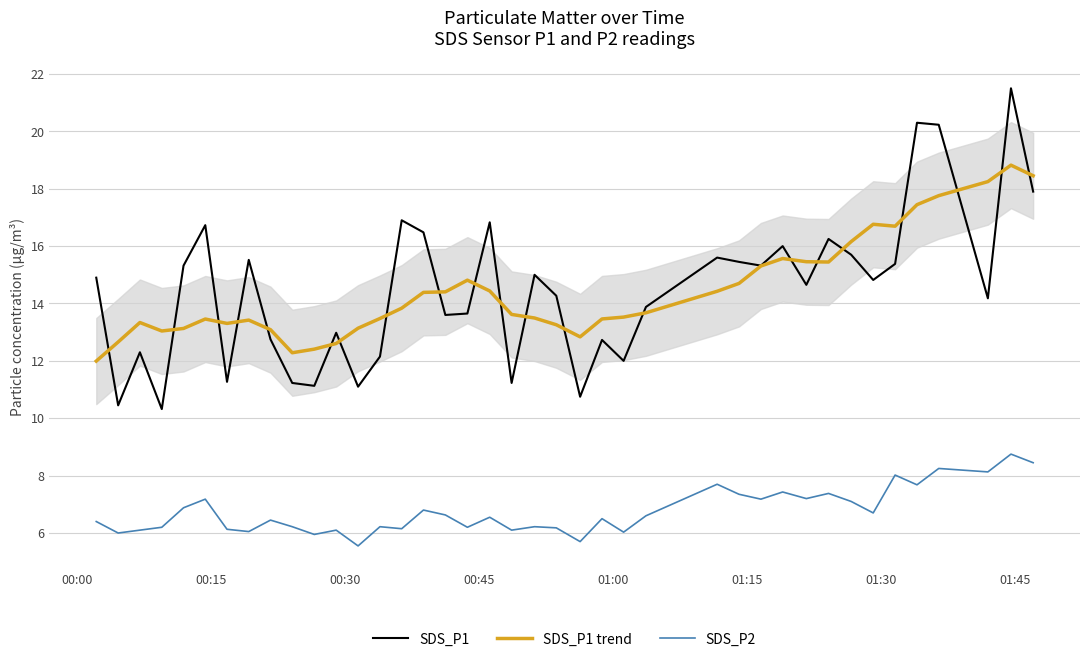

What is the lowest value of the SDS_P1 series?

10.3